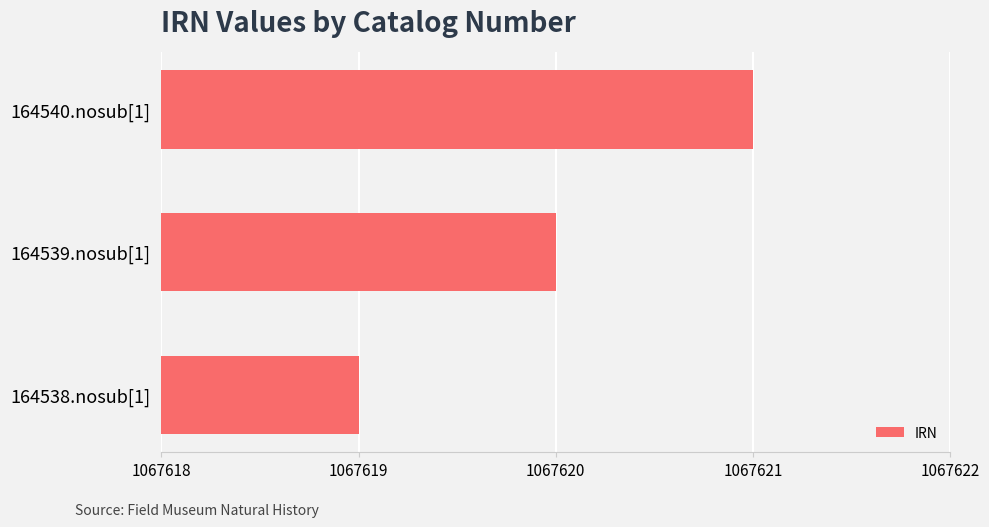

Where is the data nearest to the value 1067620?

164539.nosub[1]